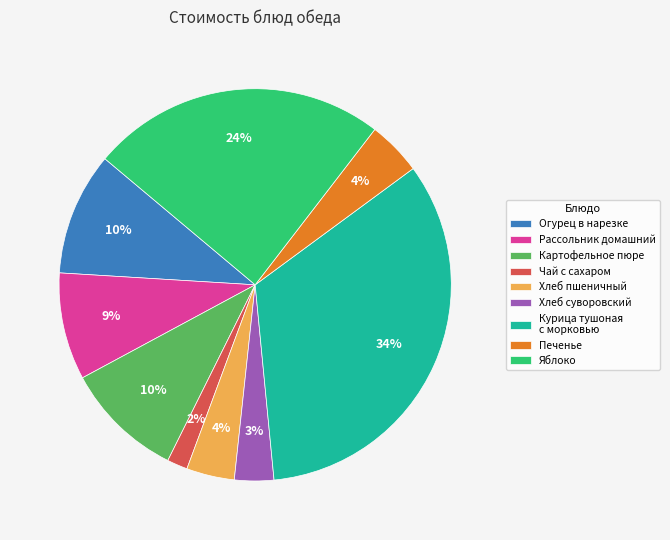

Between Печенье and Картофельное пюре, which is larger?

Картофельное пюре